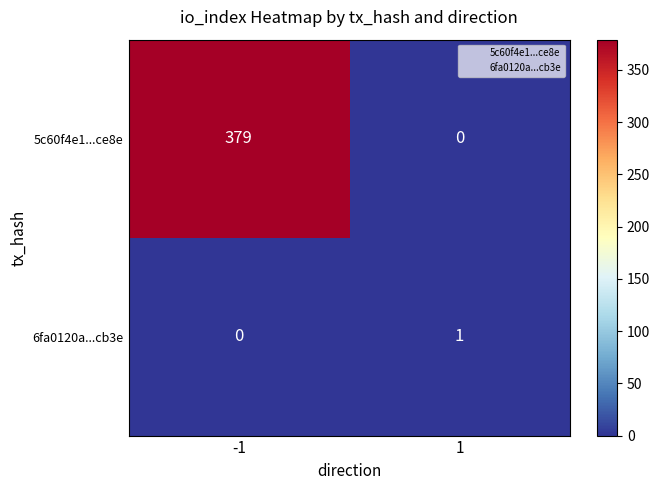

Reading left to right, list all the values displayed in this chart.

5c60f4e1...ce8e: -1=379	1=0
6fa0120a...cb3e: -1=0	1=1